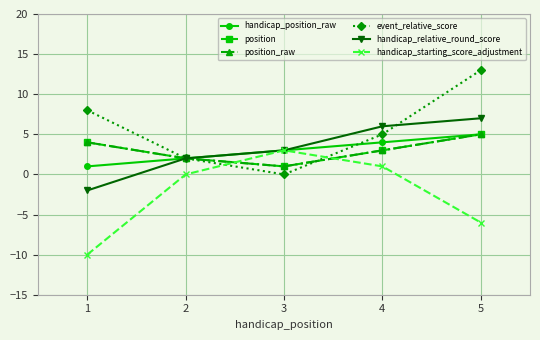

What is the maximum value shown in the chart?

13